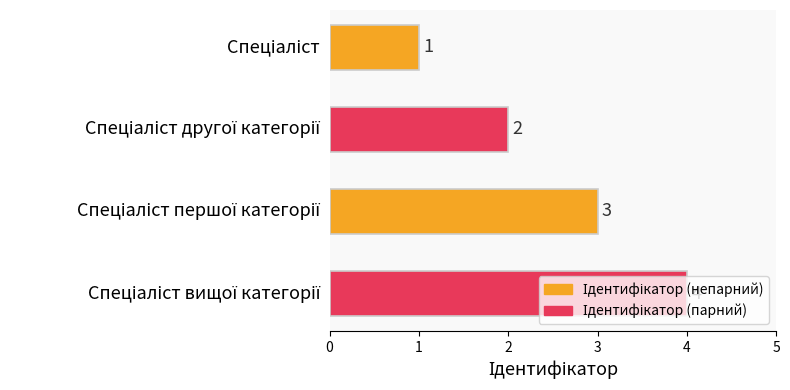

Count the values in the range 2 to 4.

3